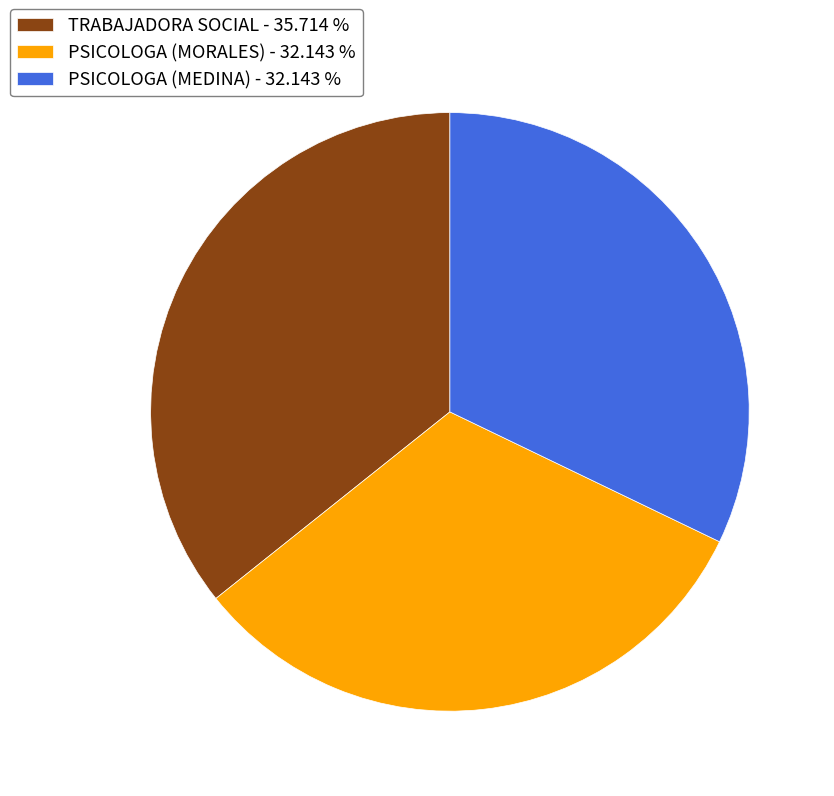

How many segments does this pie chart have?

3